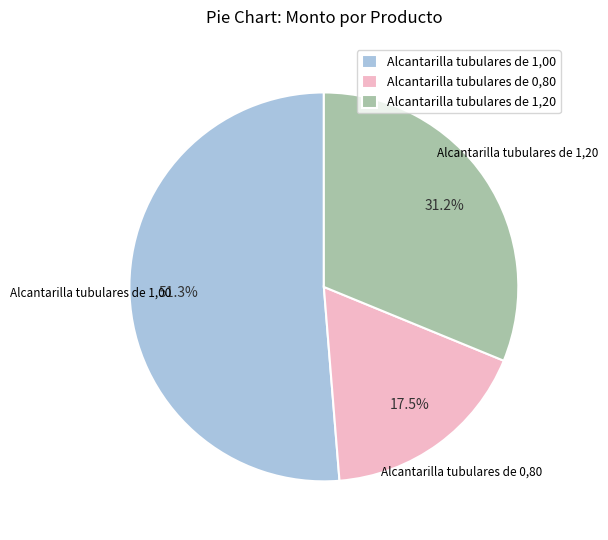

Rank the categories by value from highest to lowest.

Alcantarilla tubulares de 1,00, Alcantarilla tubulares de 1,20, Alcantarilla tubulares de 0,80